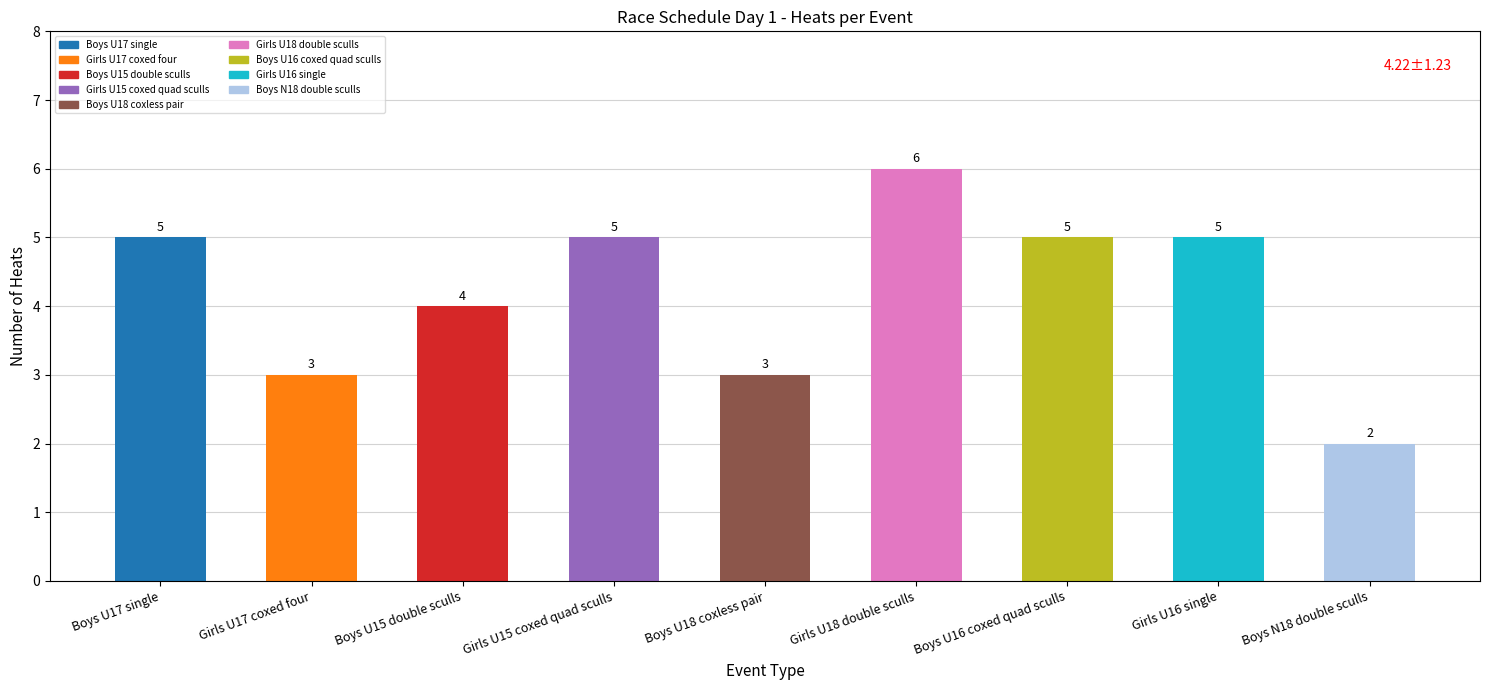

Does the chart contain any negative values?

No